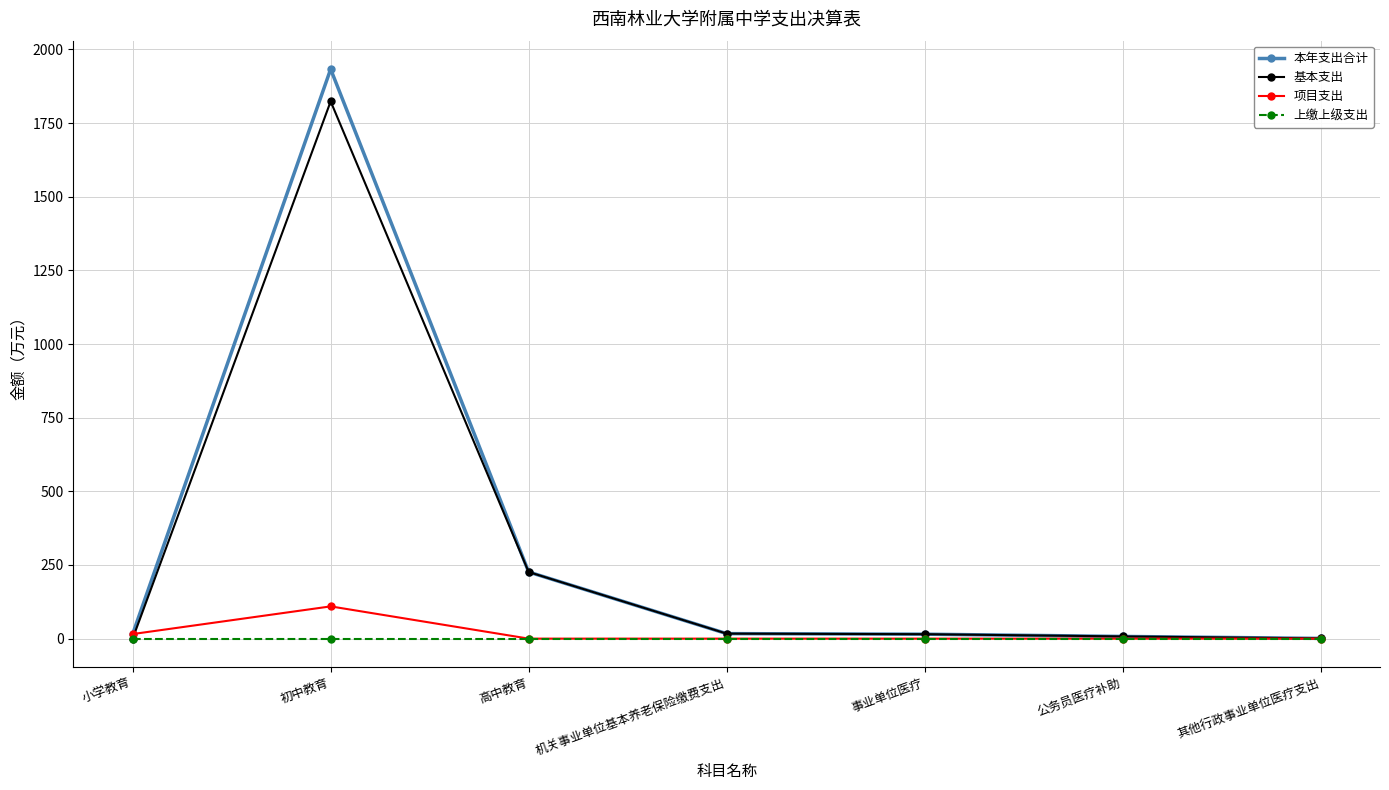

List the series in order of their peak value, lowest first.

上缴上级支出, 项目支出, 基本支出, 本年支出合计